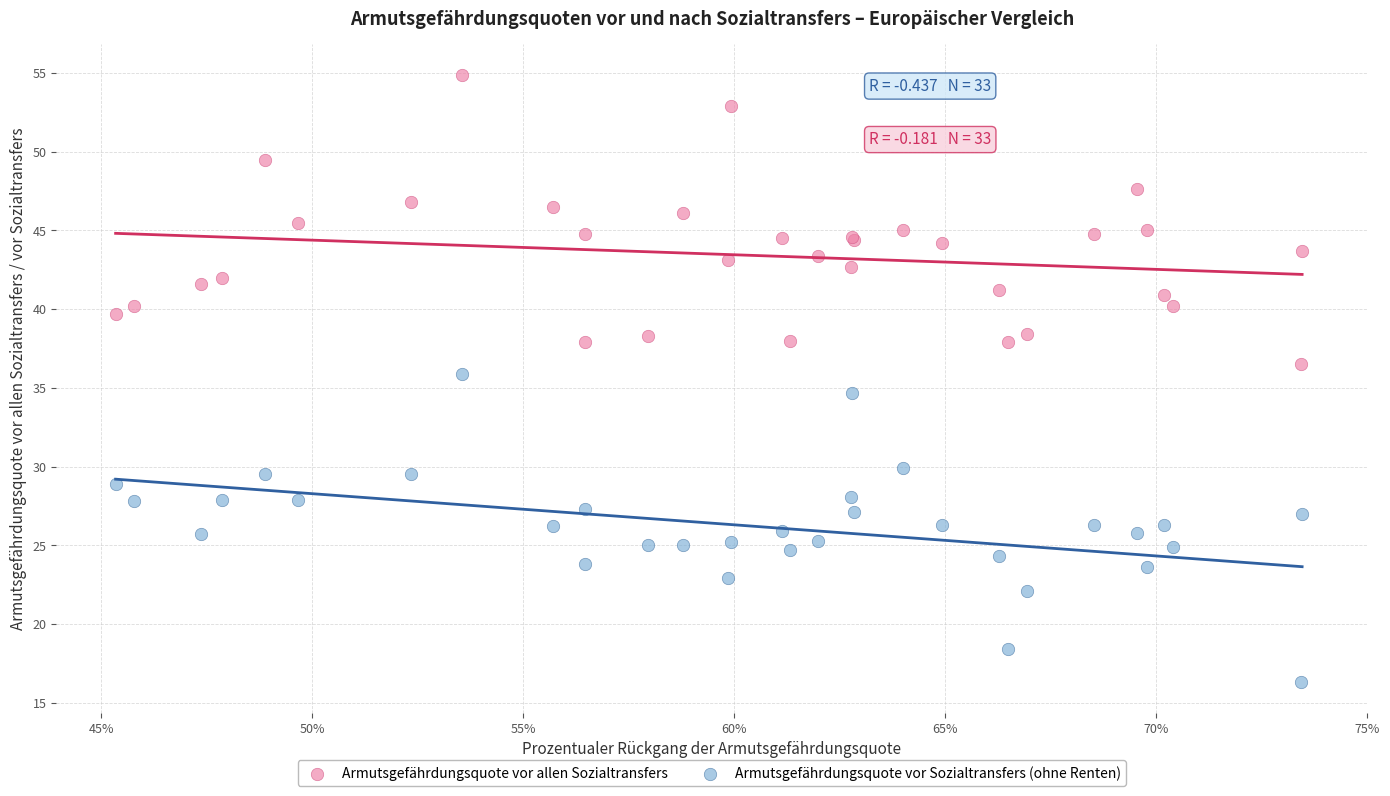

Which series has the largest Y range (max minus min)?

Armutsgefährdungsquote vor Sozialtransfers (ohne Renten)